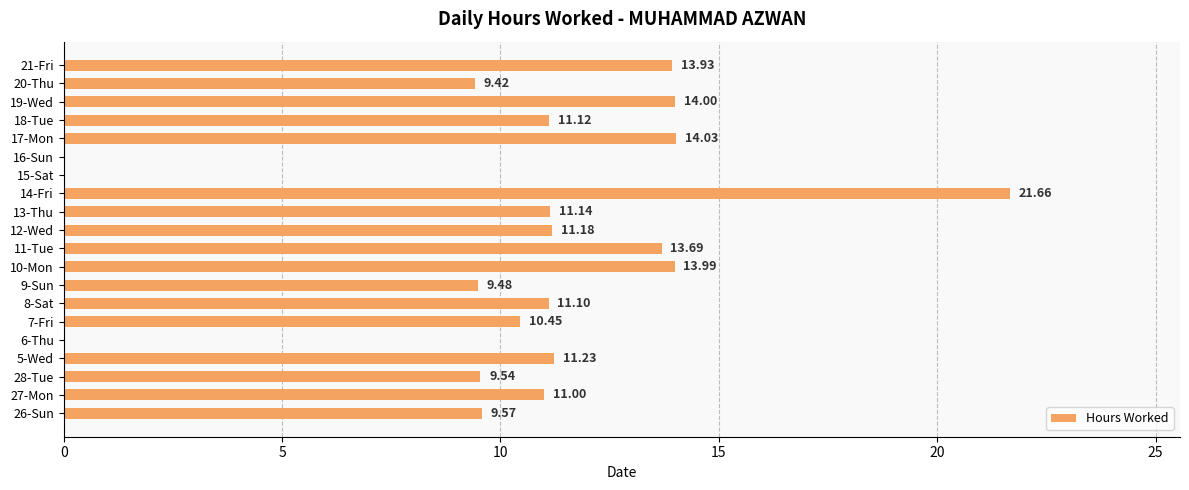

Which has a higher value, 9-Sun or 27-Mon?

27-Mon